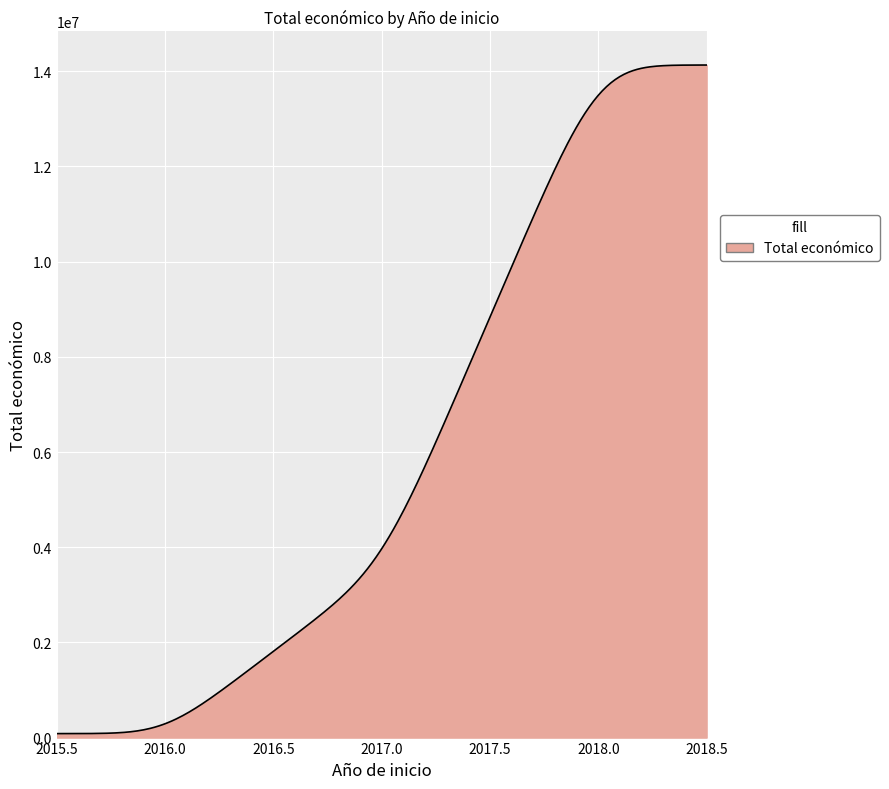

What is the greatest value displayed?

14130289.5